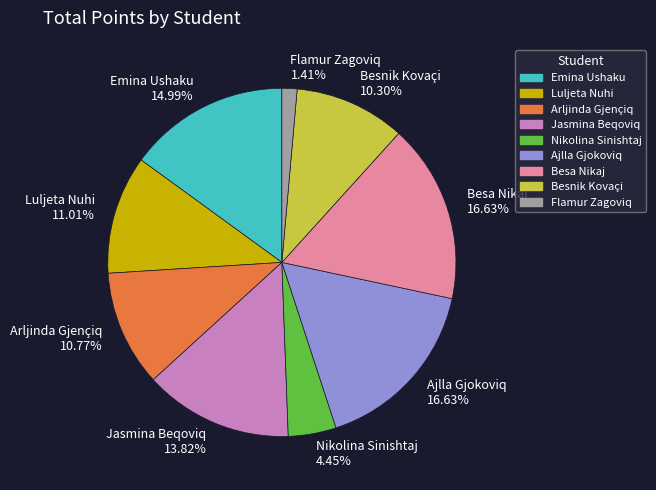

Approximately how many times larger is the value at Besa Nikaj 16.63% compared to Emina Ushaku 14.99%?

1.1